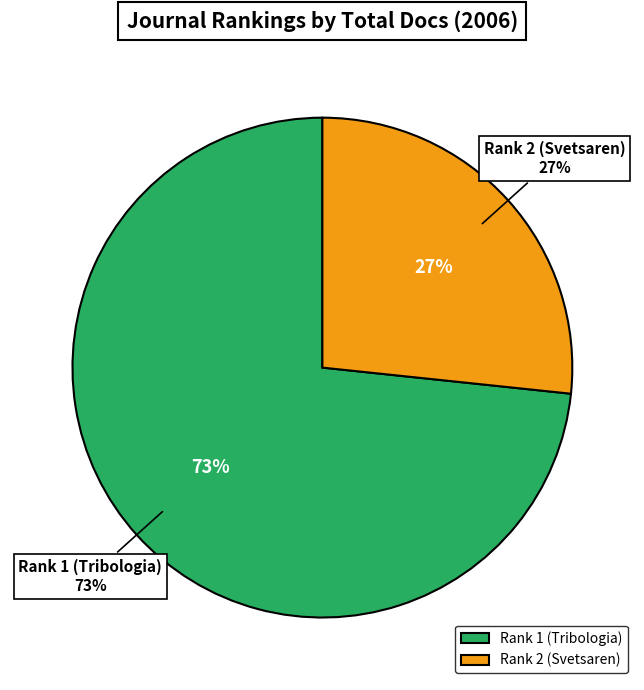

What percentage do Rank 1 (Tribologia) and Rank 2 (Svetsaren) together represent?

100.0%